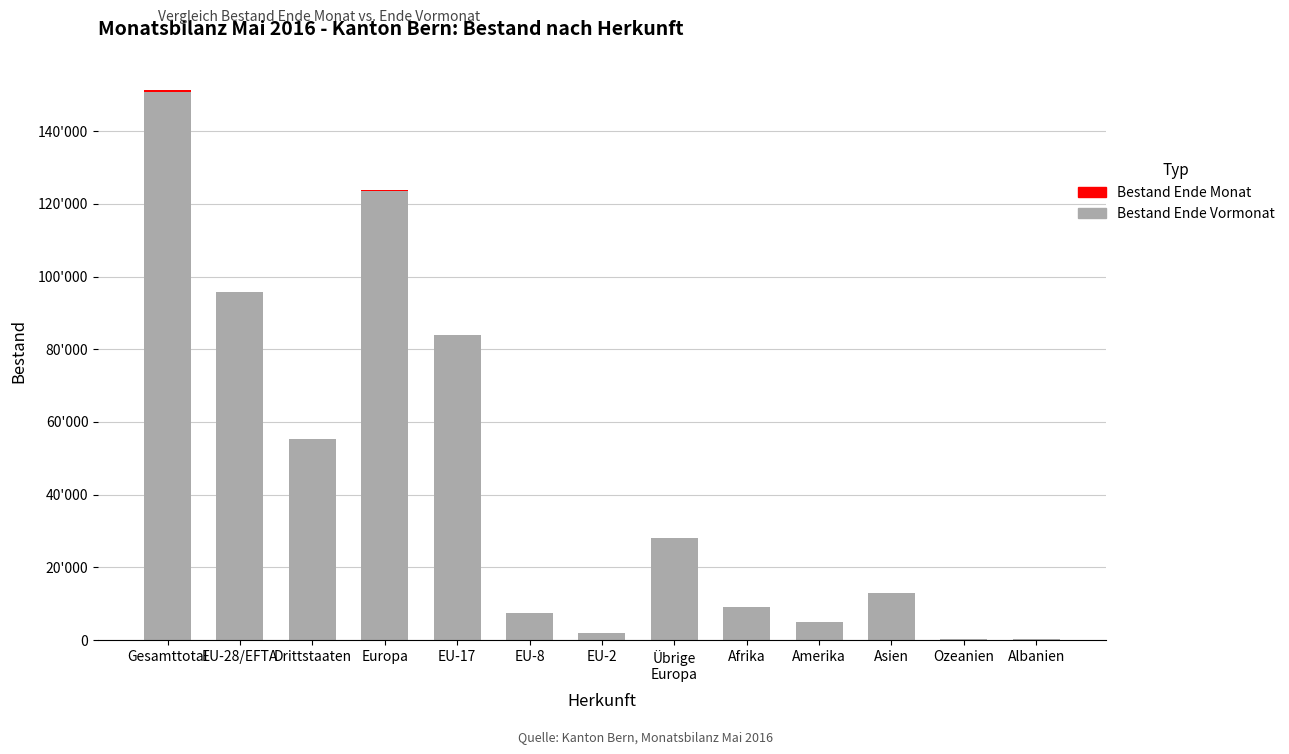

The Bestand Ende Vormonat series shows 1825 at EU-2. True or false?

True